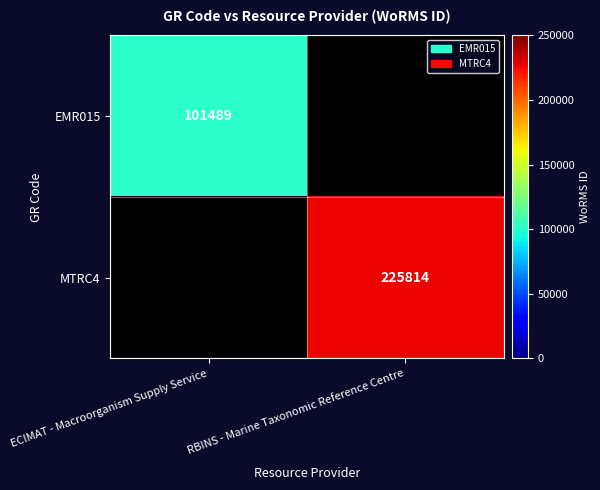

The EMR015 series shows 145487 at ECIMAT - Macroorganism Supply Service. True or false?

False